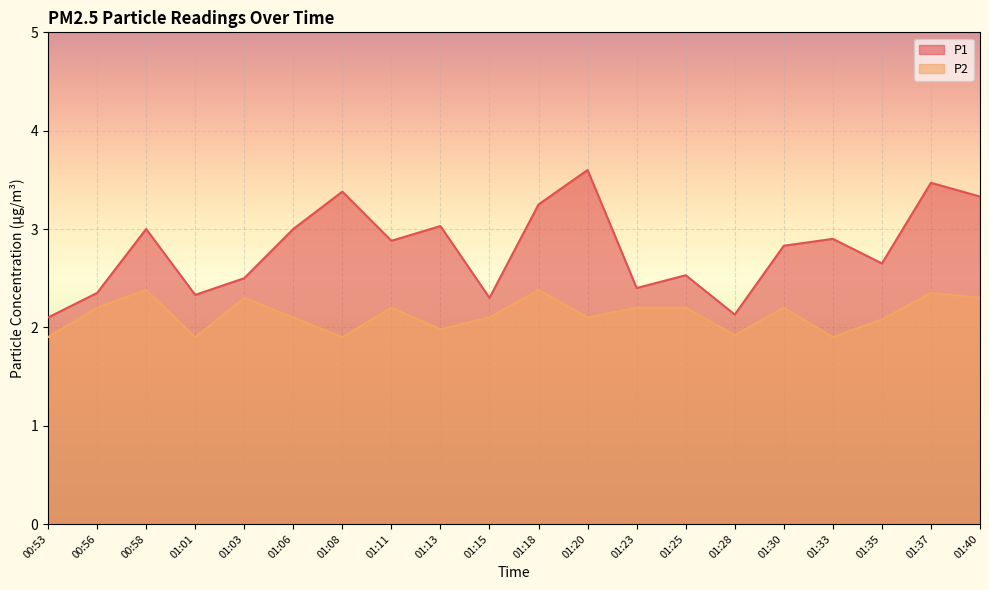

True or false: P2 and P1 cross at least once.

False